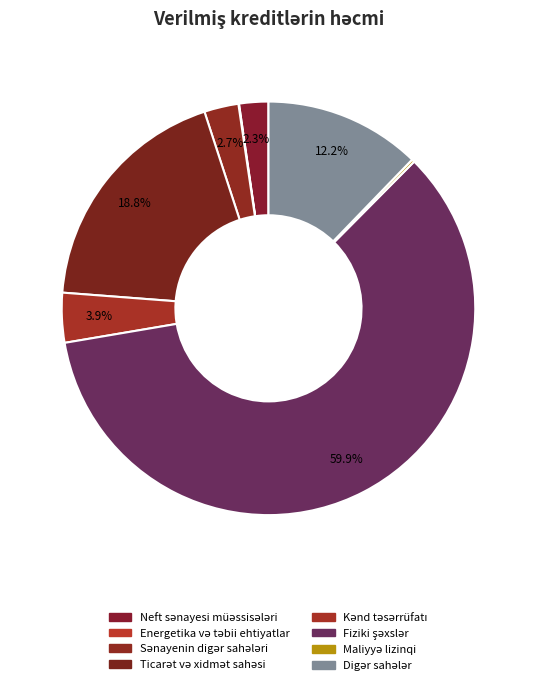

True or false: Maliyyə lizinqi accounts for 0% of the total.

True